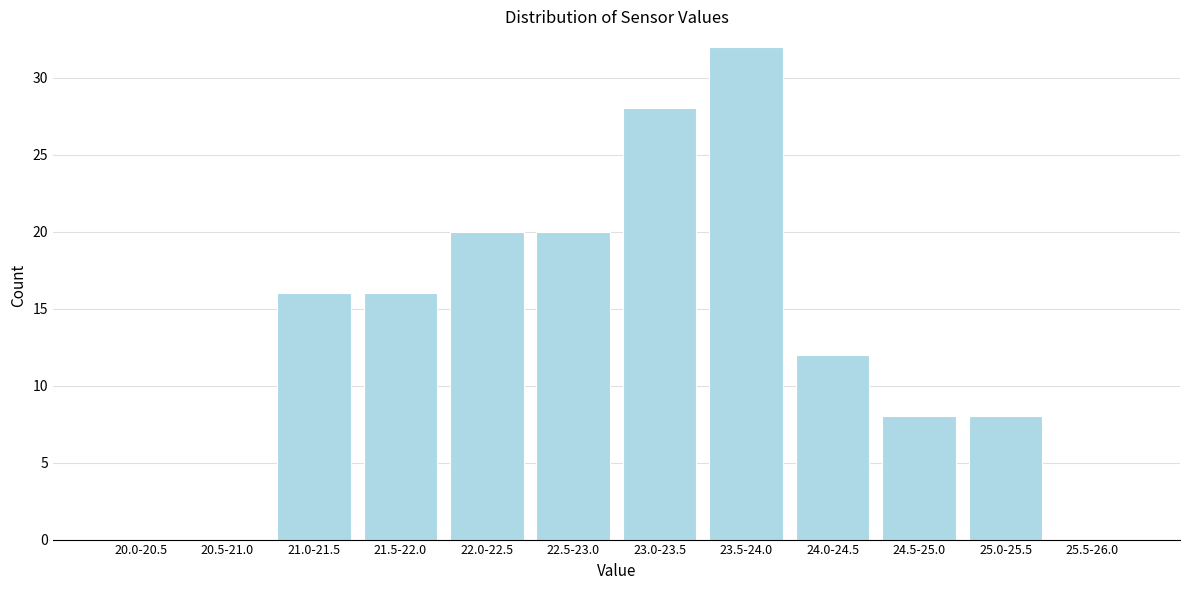

Reading left to right, extract all data points from this chart.

20.0-20.5=0	20.5-21.0=0	21.0-21.5=16	21.5-22.0=16	22.0-22.5=20	22.5-23.0=20	23.0-23.5=28	23.5-24.0=32	24.0-24.5=12	24.5-25.0=8	25.0-25.5=8	25.5-26.0=0